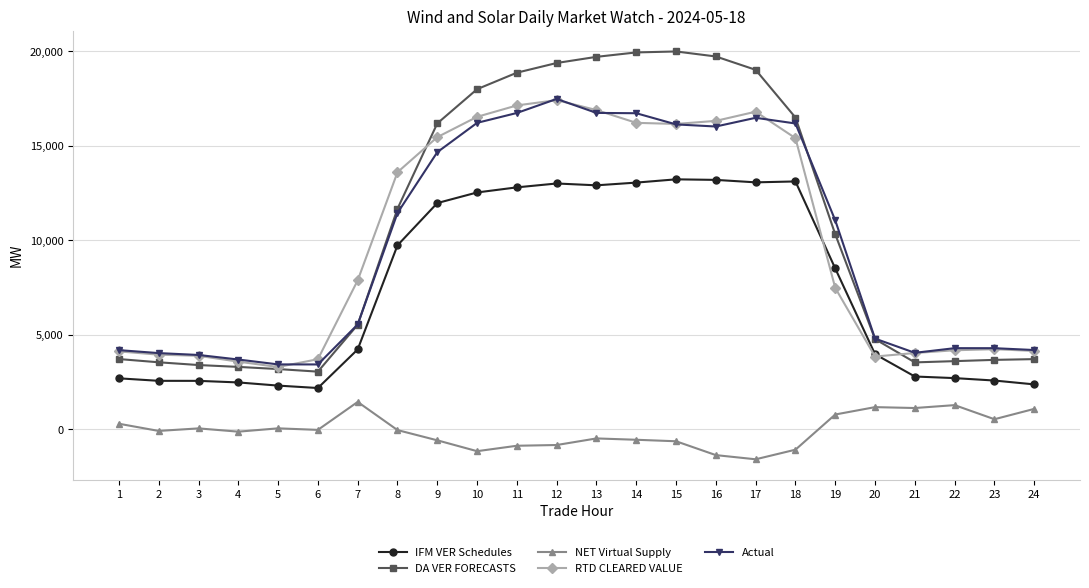

What are all the series names shown in the legend?

IFM VER Schedules, DA VER FORECASTS, NET Virtual Supply, RTD CLEARED VALUE, Actual